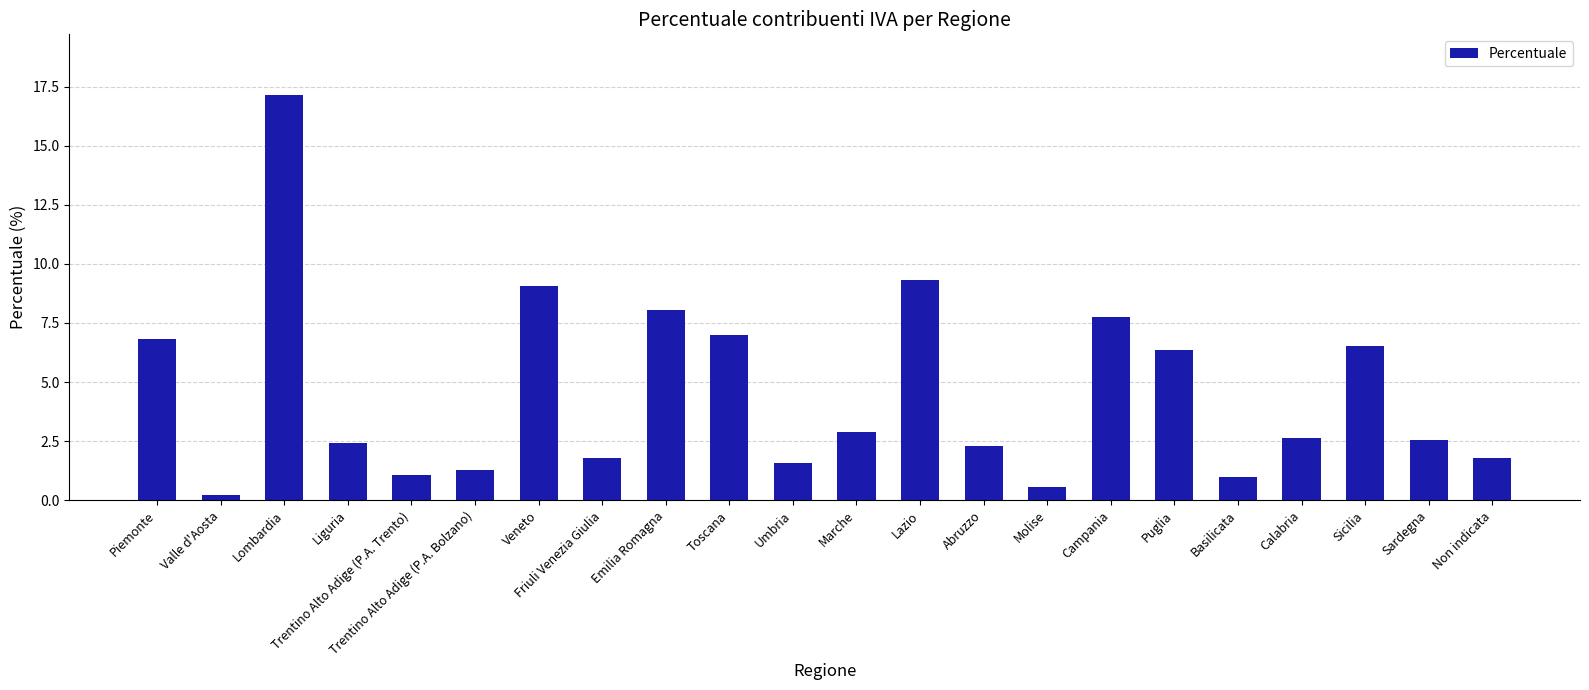

Is it true that the value at Molise is 0.6?

True